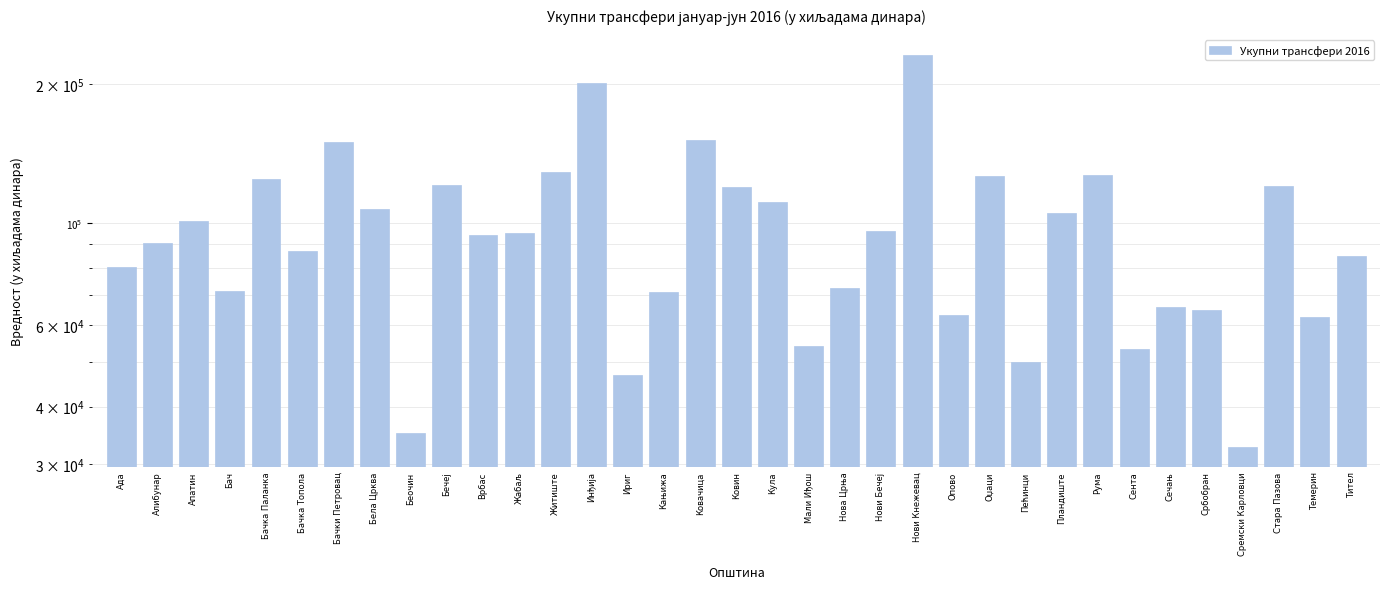

At which label does the data first exceed 94153?

Апатин